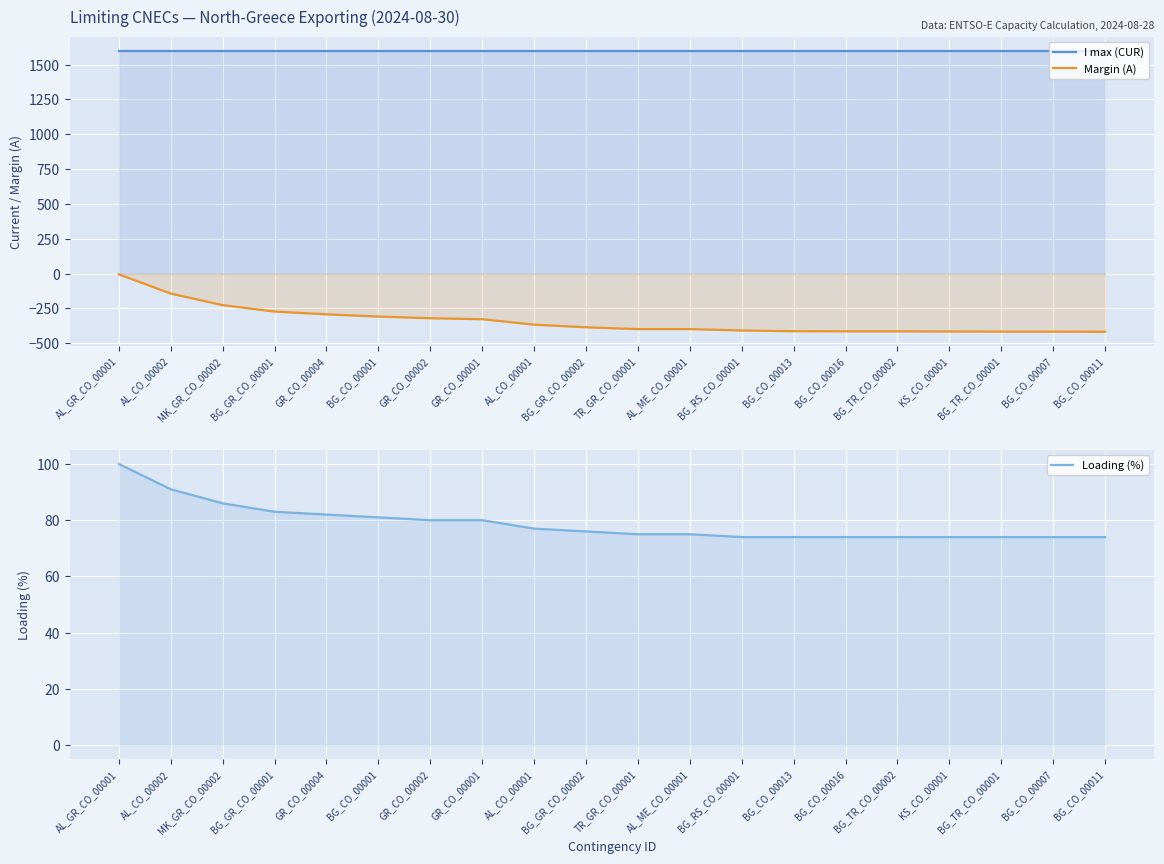

What is the greatest value displayed?

1600